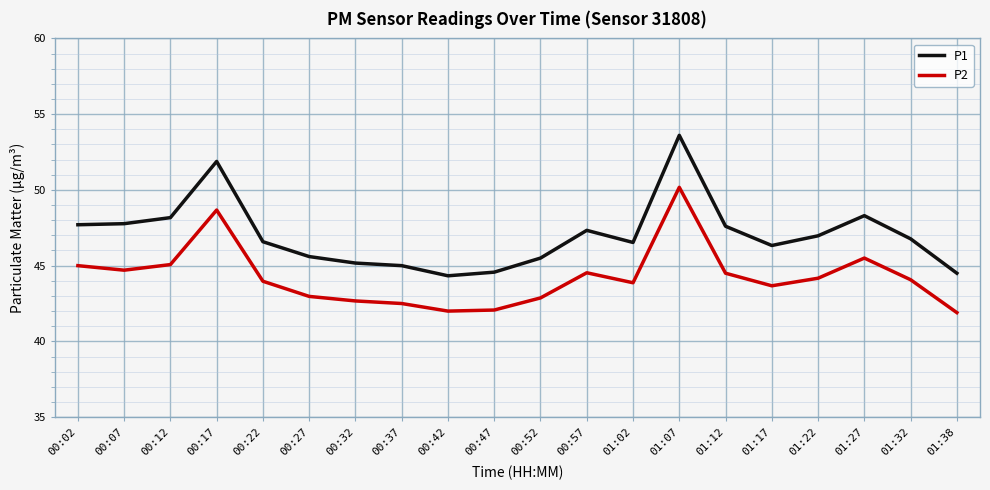

What is the difference between the highest and lowest values at 00:57?

2.8